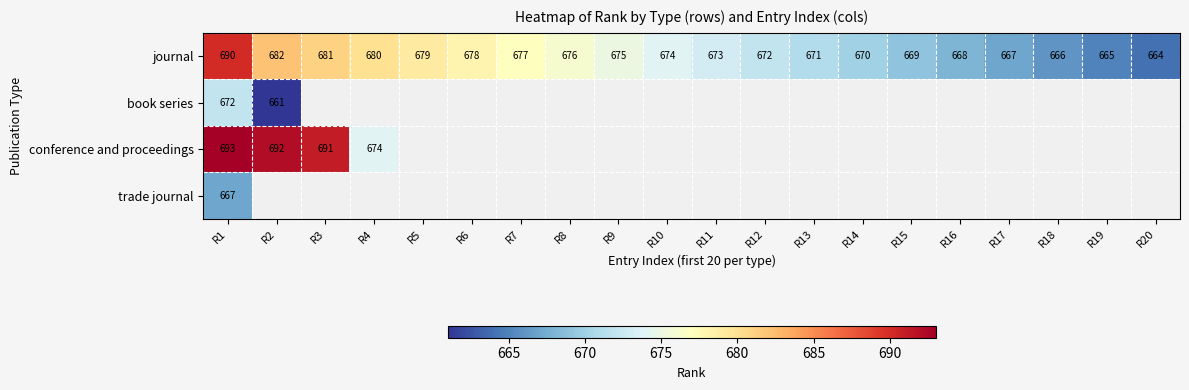

List the labels in order of journal value, smallest first.

R20, R19, R18, R17, R16, R15, R14, R13, R12, R11, R10, R9, R8, R7, R6, R5, R4, R3, R2, R1